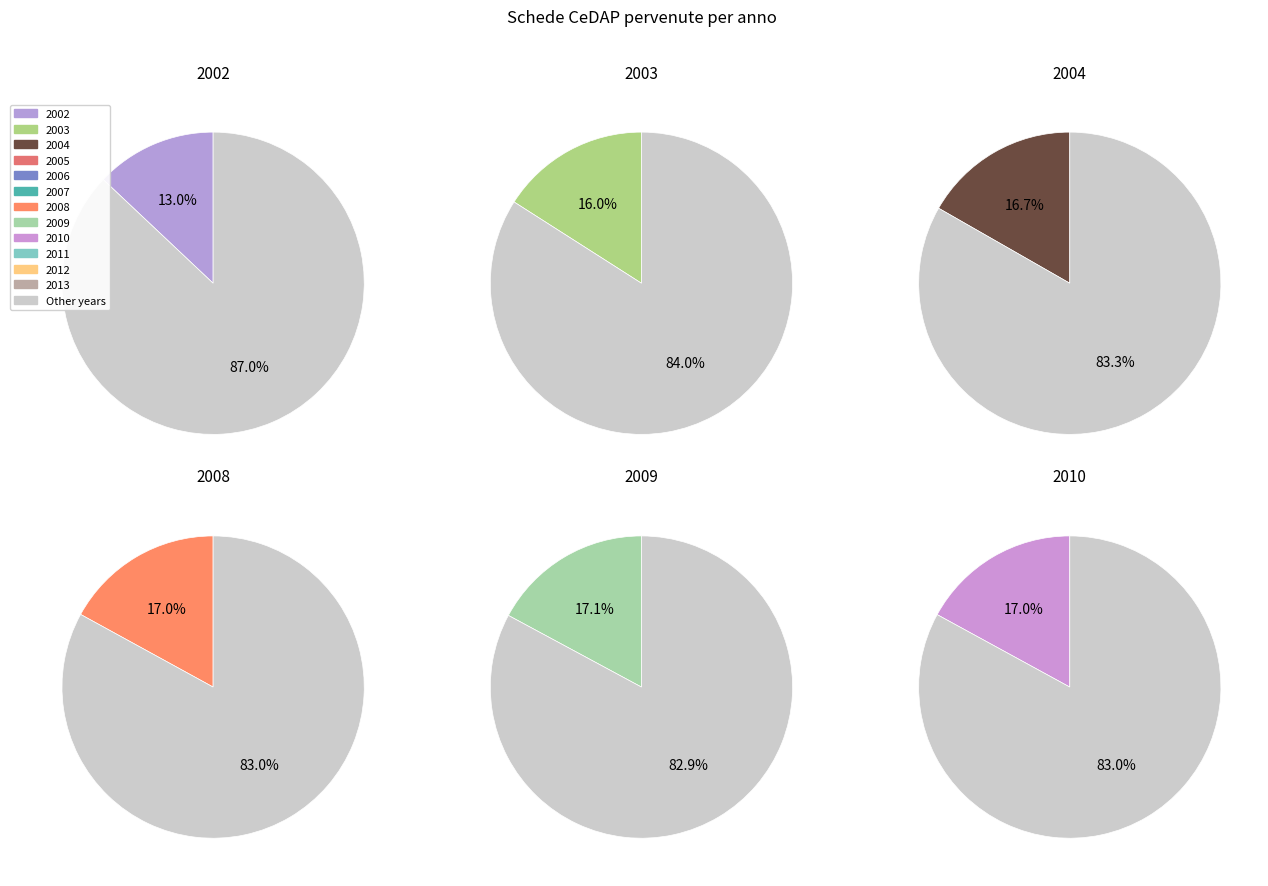

Does 2002 account for over 50% of the chart?

No